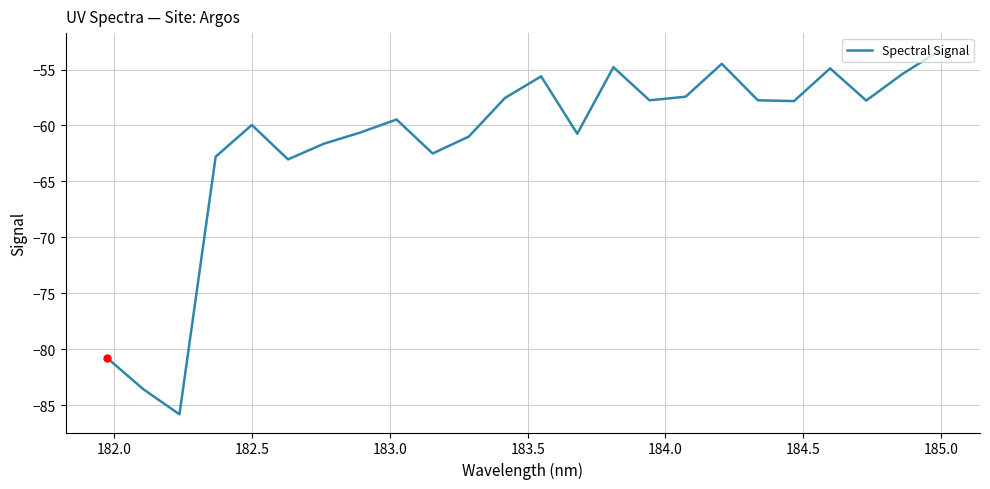

What is the smallest value displayed?

-85.8